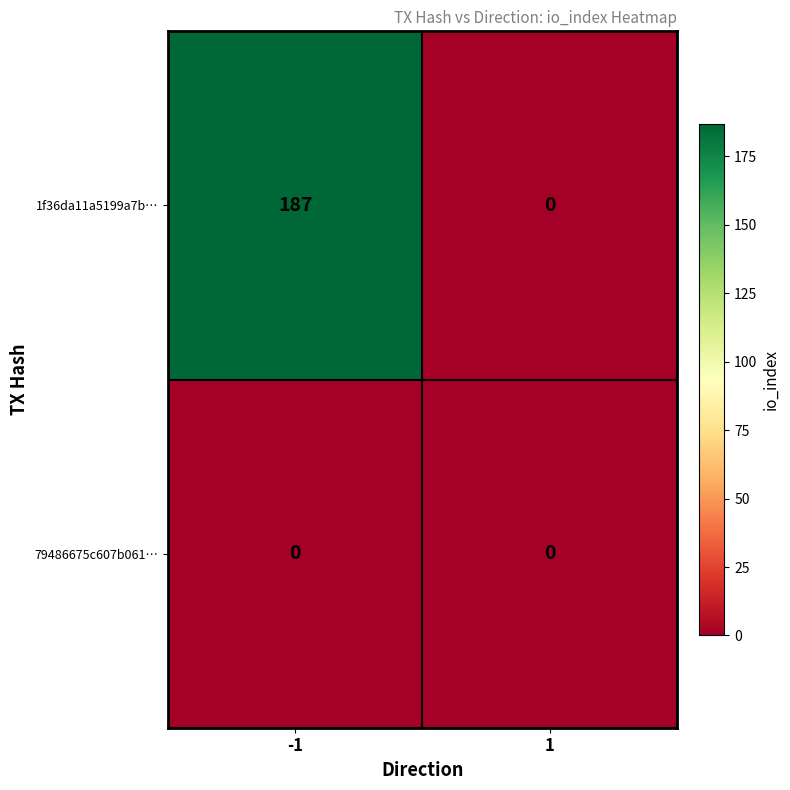

What is the maximum value shown in the chart?

187